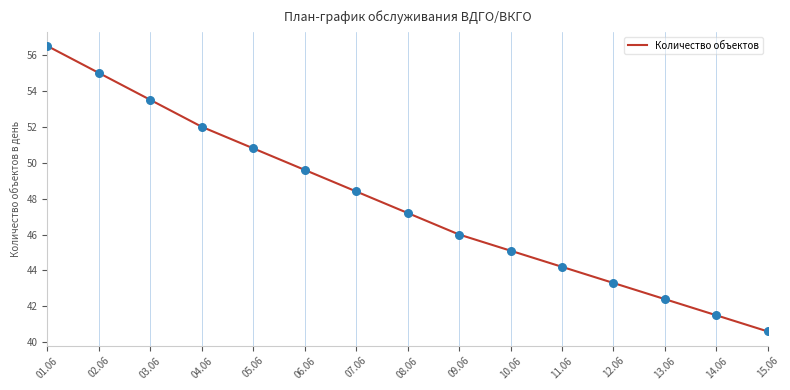

What is the change in value from 11.06 to 14.06?

-2.7